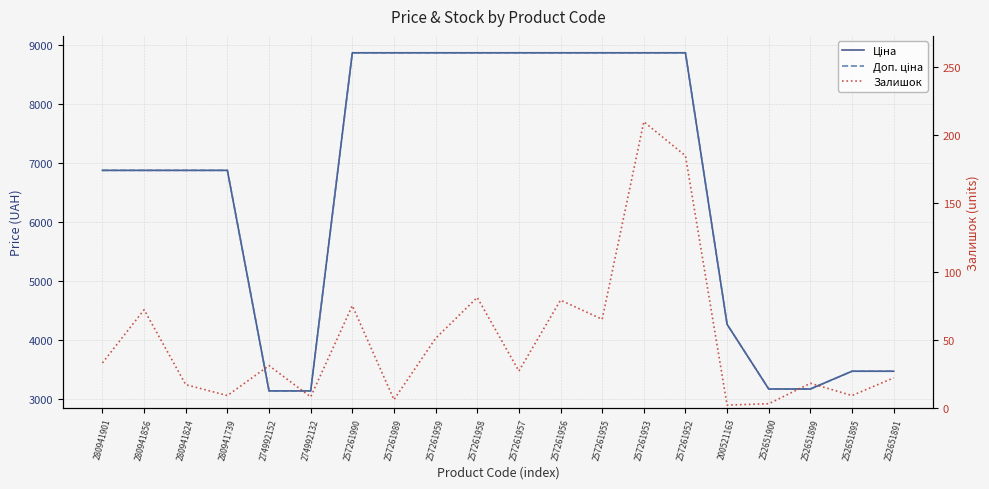

How many lines are shown in the chart?

3